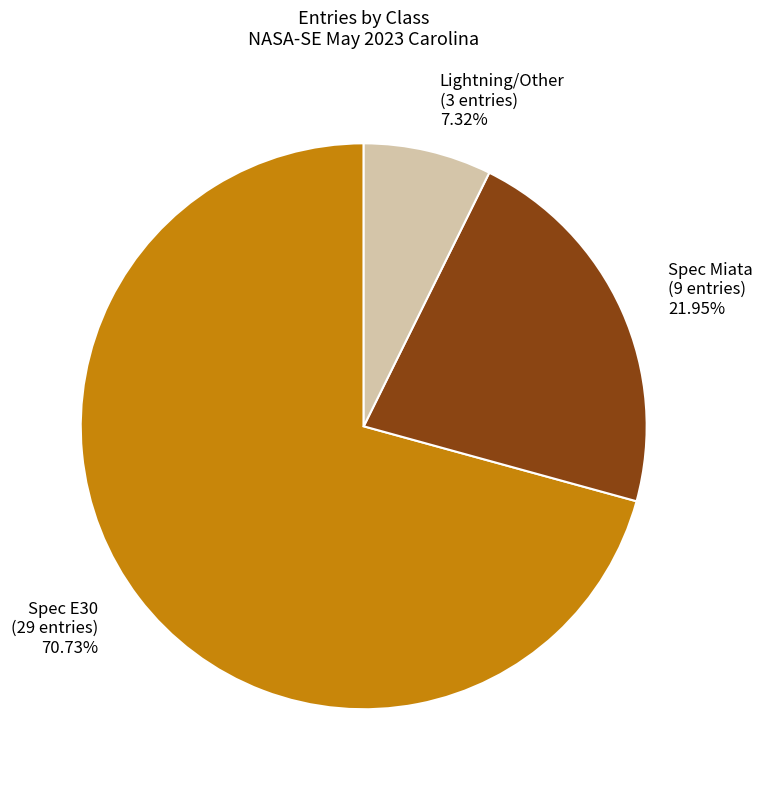

Combined, do Spec Miata (9 entries) 21.95% and Spec E30 (29 entries) 70.73% account for over 50%?

Yes